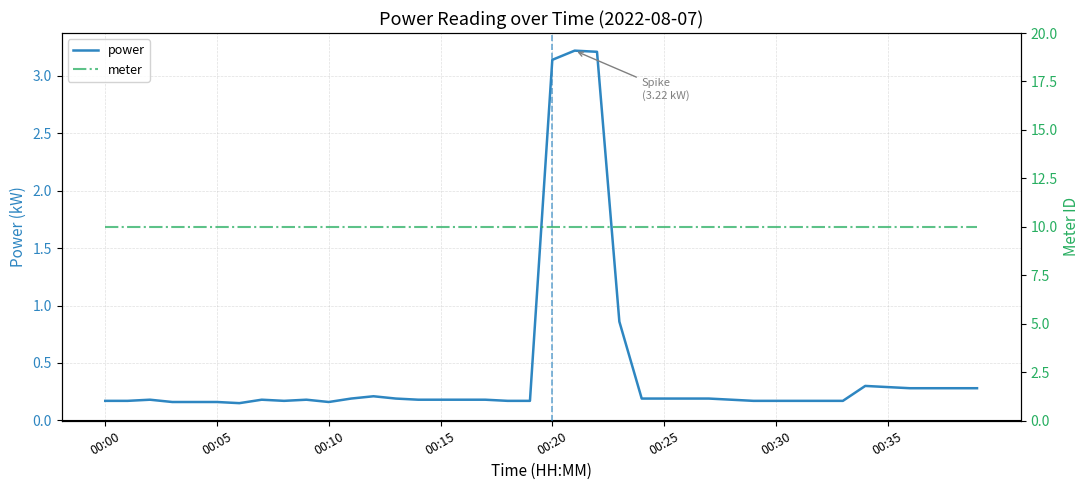

At which label is meter closest to 10?

00:00